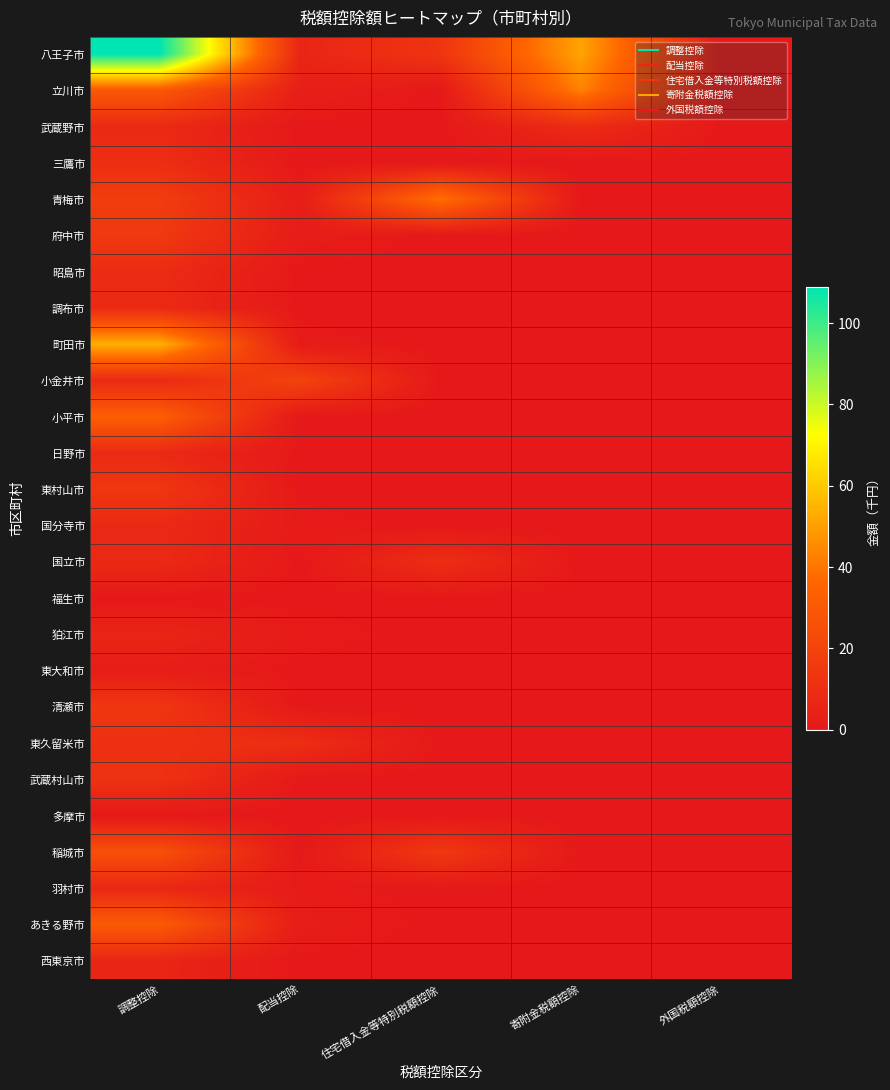

At which category is the sum across all series the highest?

調整控除